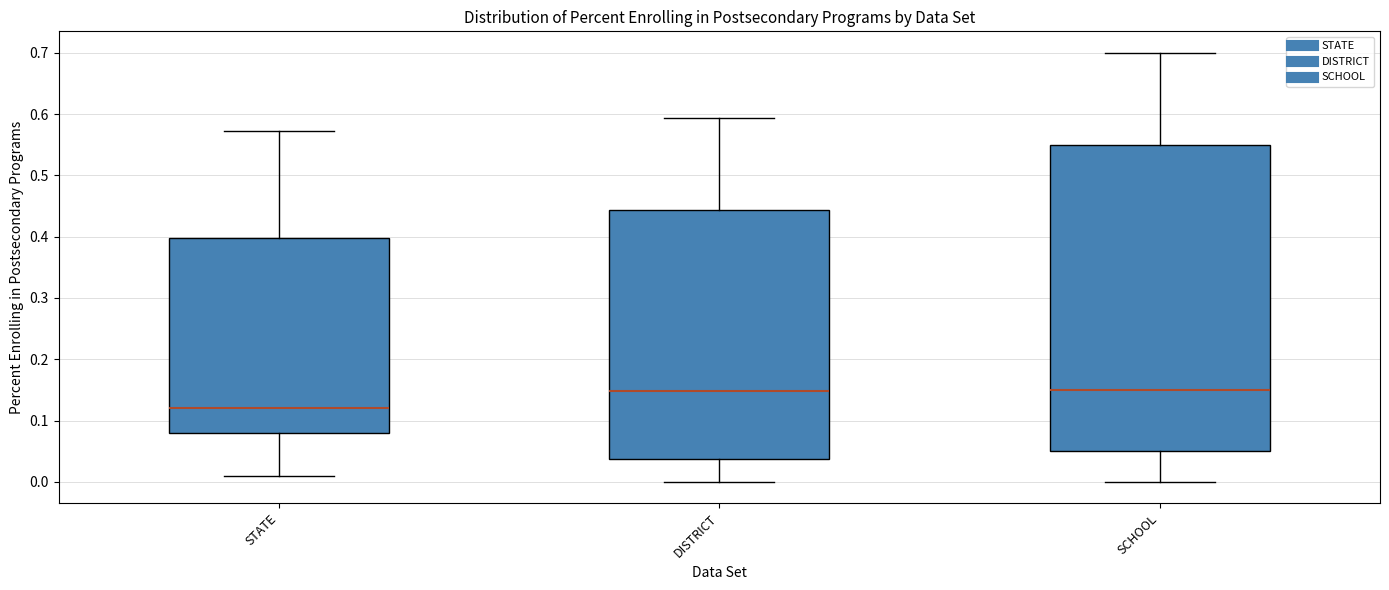

Reading left to right, read every box against the y-axis: the position of its median line, the range the box covers, and the ends of its whiskers. The values are not printed on the chart, so give them approximately, as read against the axis.

STATE: median 0.12, box 0.08 to 0.40, whiskers 0.01 to 0.57
DISTRICT: median 0.15, box 0.04 to 0.44, whiskers 0.00 to 0.59
SCHOOL: median 0.15, box 0.05 to 0.55, whiskers 0.00 to 0.70